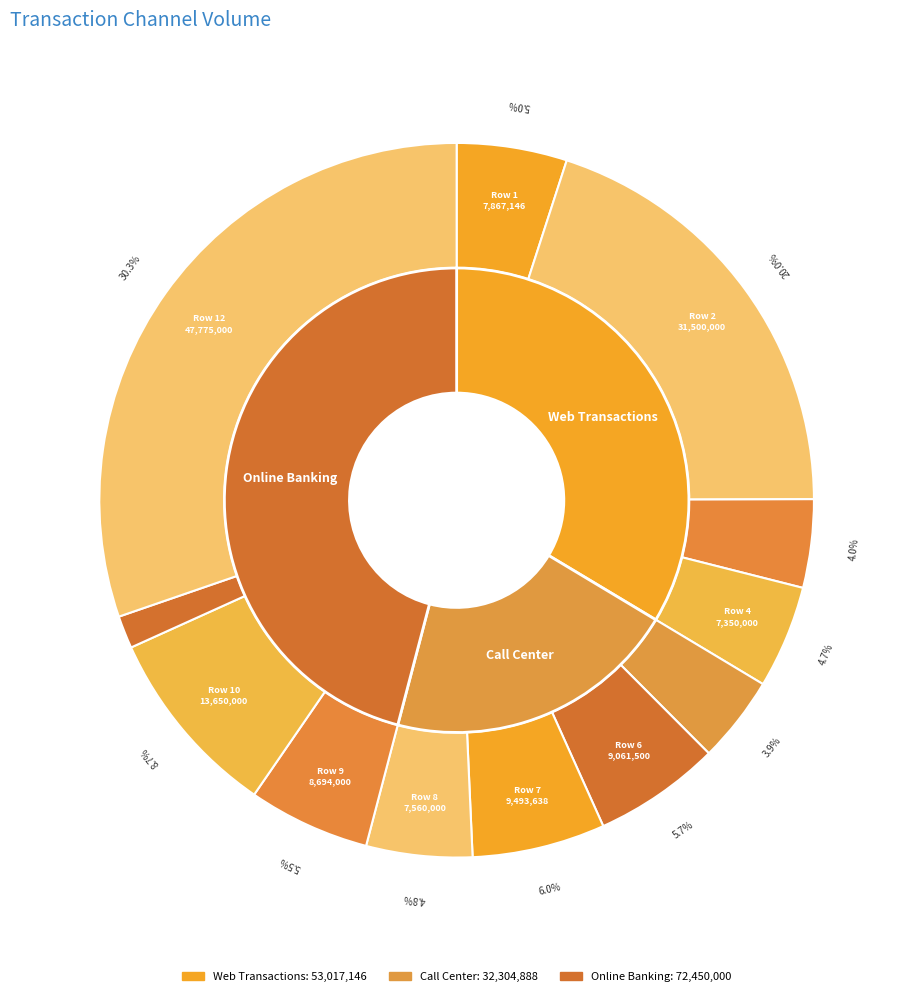

Which has a higher value, Row 12 or Row 9?

Row 12